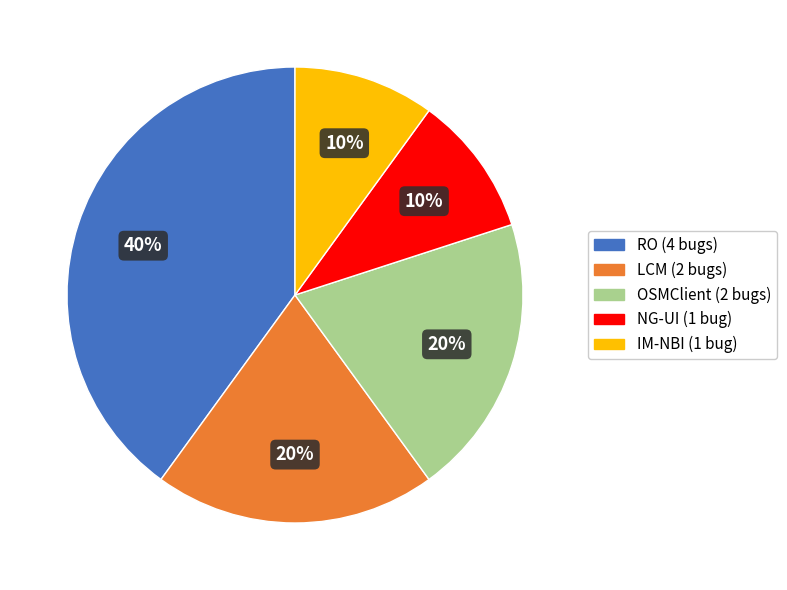

How many slices are in this pie chart?

5